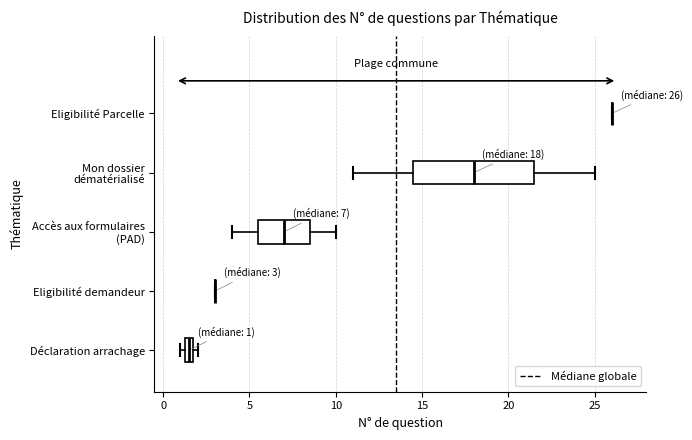

Which box is the widest, from its left edge to its right edge?

Mon dossier dématérialisé